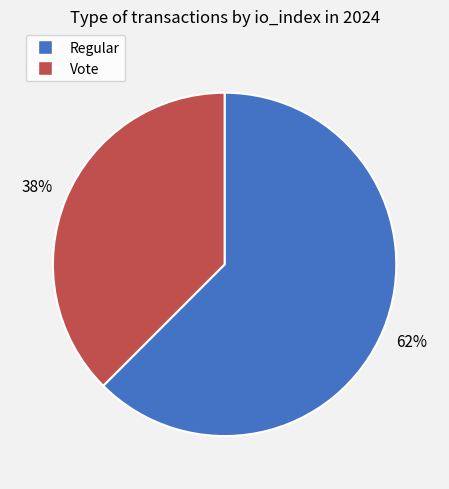

To the nearest percent, what portion does Regular represent?

62%